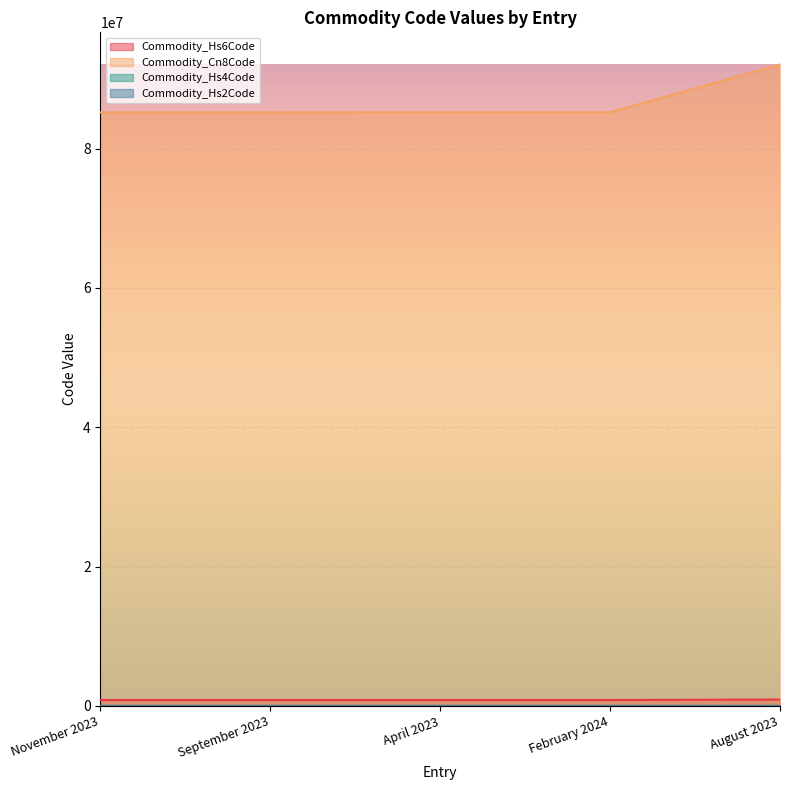

True or false: Commodity_Hs2Code and Commodity_Cn8Code intersect in this chart.

False